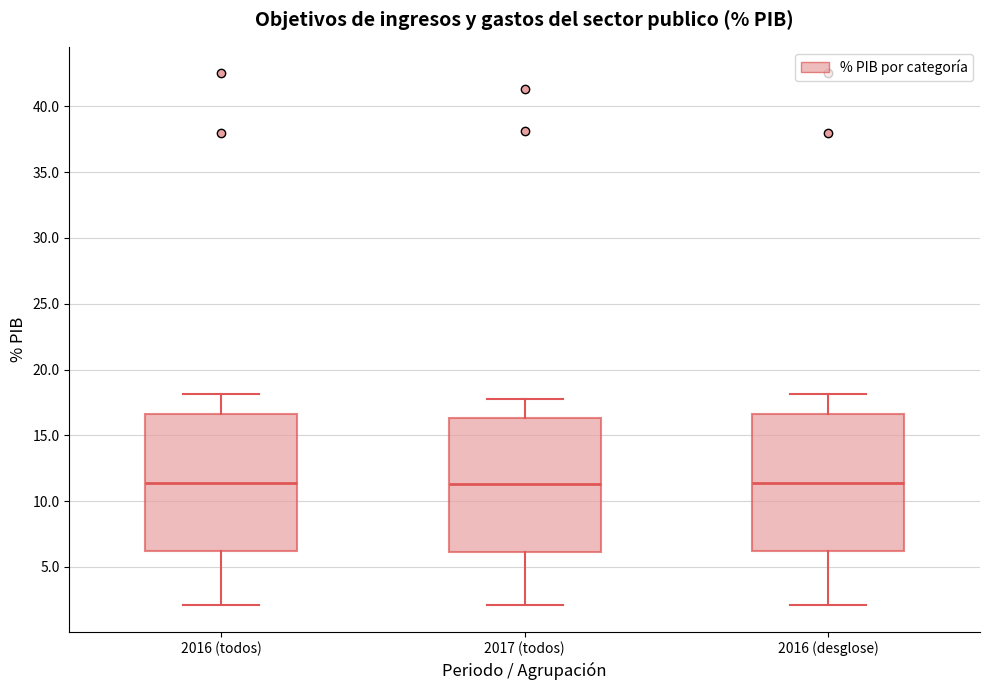

Reading left to right, read every box against the y-axis: the position of its median line, the range the box covers, and the ends of its whiskers. The values are not printed on the chart, so give them approximately, as read against the axis.

2016 (todos): median 11.5, box 6.0 to 16.5, whiskers 2.0 to 18.0
2017 (todos): median 11.5, box 6.0 to 16.5, whiskers 2.0 to 18.0
2016 (desglose): median 11.5, box 6.0 to 16.5, whiskers 2.0 to 18.0